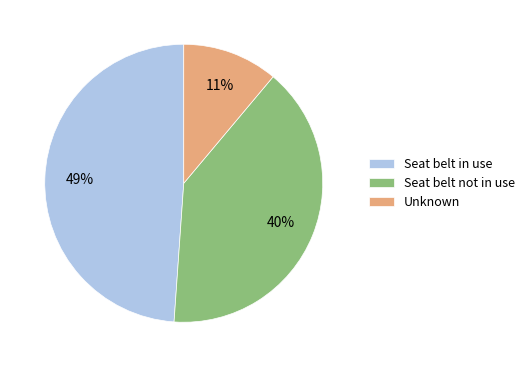

To the nearest percent, what is the combined percentage of Seat belt in use and Unknown?

60%